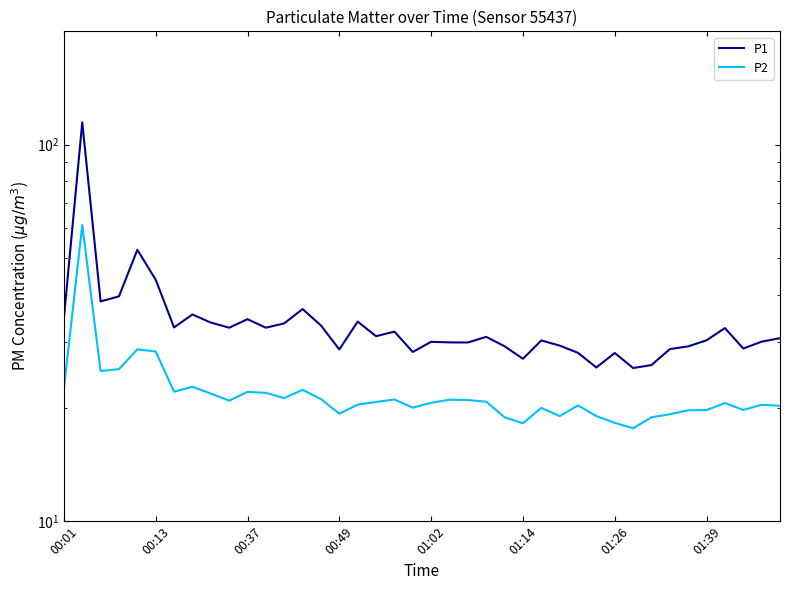

What is the average value of the P1 series?

34.0